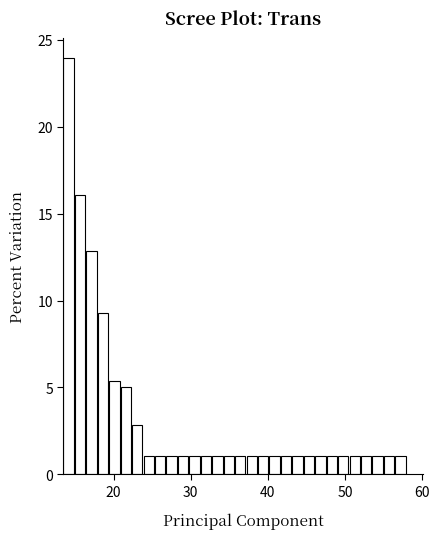

Around what value on the x-axis is the tallest bar? Give the approximate position of its centre, as read against the axis.

14